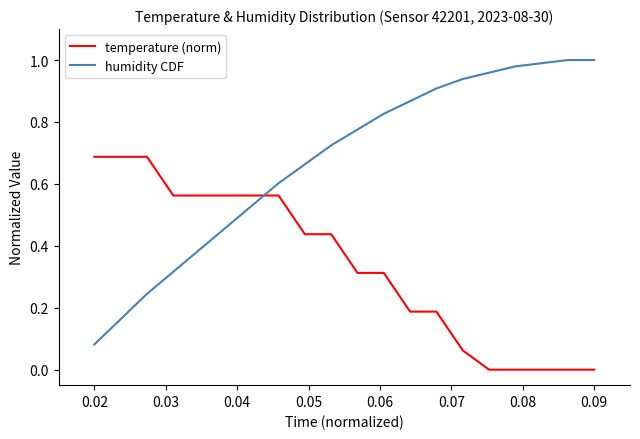

Which series has the widest spread of values?

humidity CDF